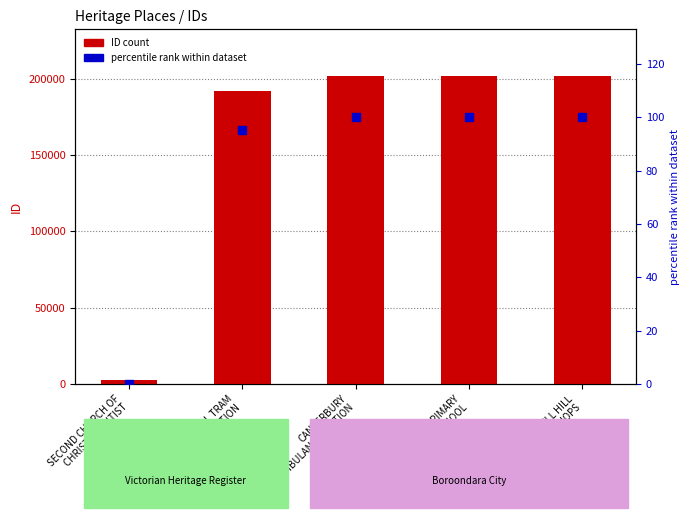

What is the total value across all series at HARTWELL PRIMARY
SCHOOL?

202234.0